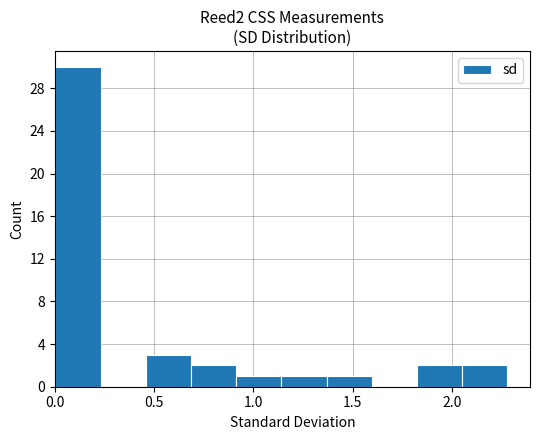

Reading left to right, list every bar in this chart as the range it spans on the x-axis followed by its height. Neither the bar edges nor the heights are printed on the chart, so give them approximately, as read against the axes.

0.00 to 0.25: 30
0.25 to 0.45: 0
0.45 to 0.70: 3
0.70 to 0.90: 2
0.90 to 1.15: 1
1.15 to 1.35: 1
1.35 to 1.60: 1
1.60 to 1.80: 0
1.80 to 2.05: 2
2.05 to 2.30: 2